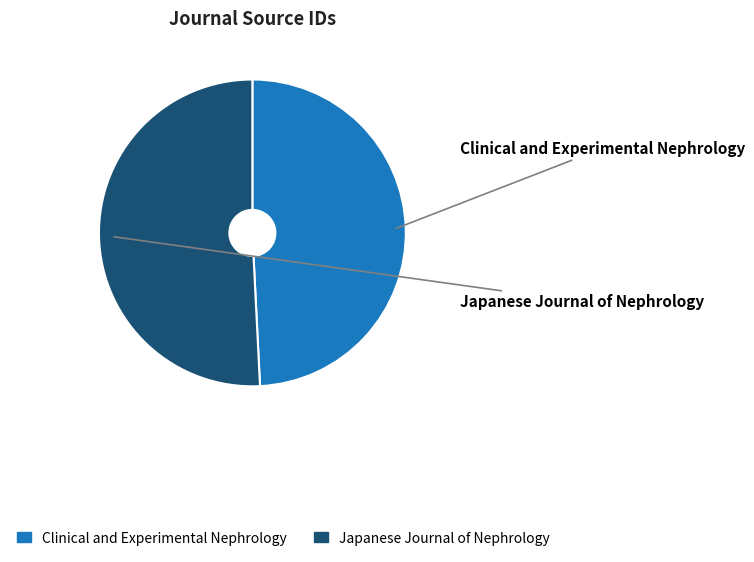

To the nearest percent, what portion does Clinical and Experimental Nephrology represent?

49%